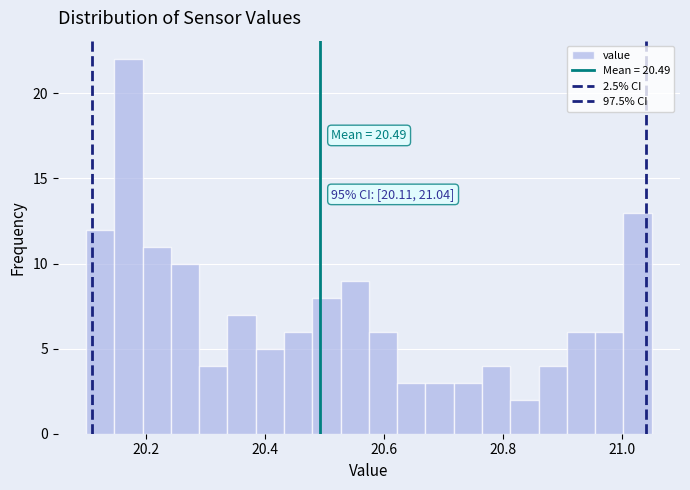

Read against the x-axis, roughly where is the centre of the tallest bar?

20.18